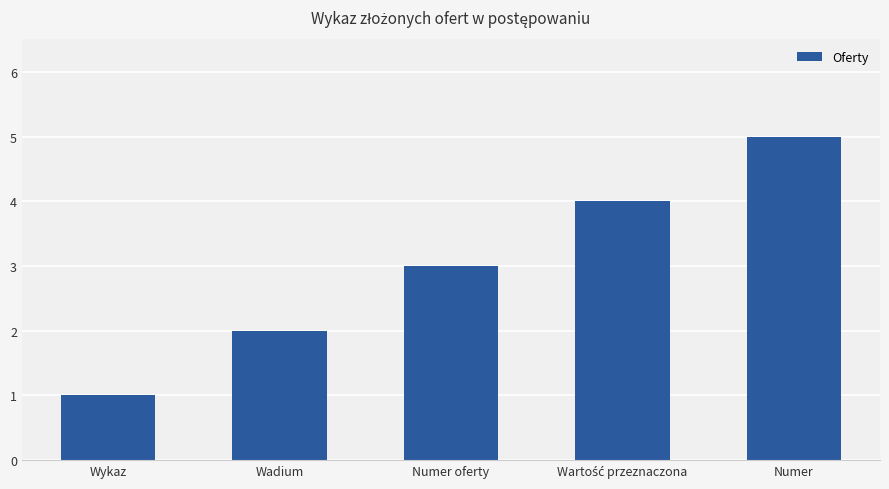

What is the difference between the maximum and minimum values?

4